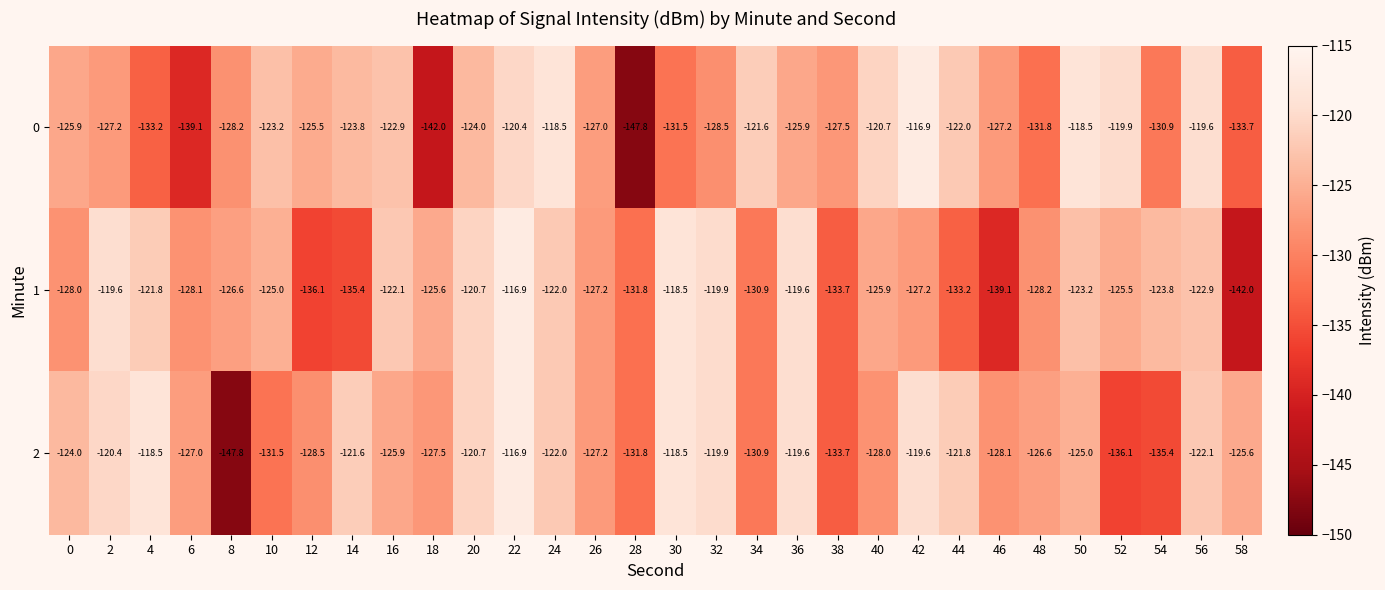

How many series are shown in this chart?

3